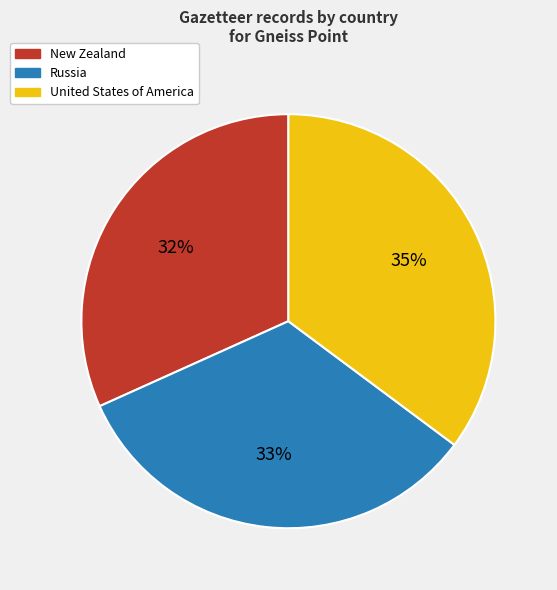

Is there any slice that represents more than half of the pie?

No